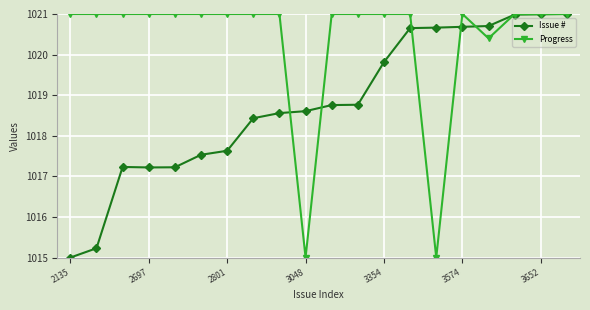

What is the maximum value for Progress?

1021.0